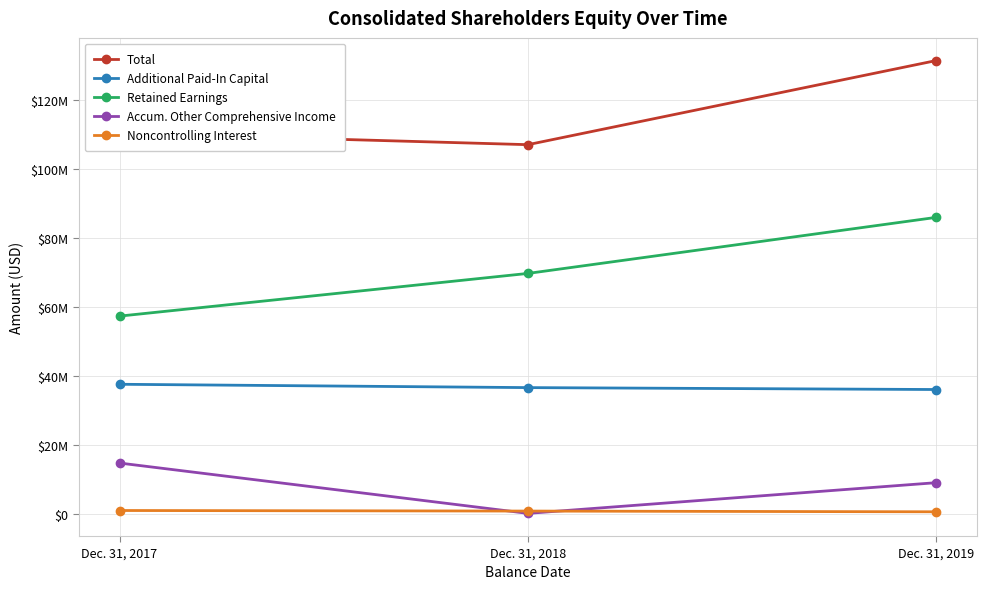

Where does the Retained Earnings series first go above 69708901?

Dec. 31, 2019